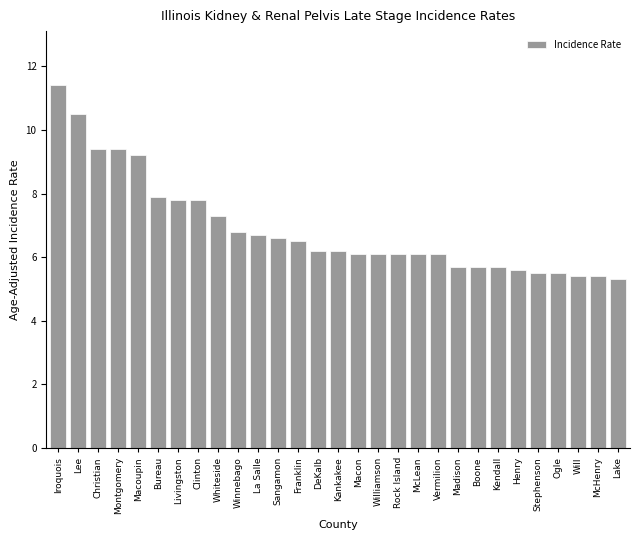

Reading left to right, list all the values displayed in this chart.

Iroquois=11.4	Lee=10.5	Christian=9.4	Montgomery=9.4	Macoupin=9.2	Bureau=7.9	Livingston=7.8	Clinton=7.8	Whiteside=7.3	Winnebago=6.8	La Salle=6.7	Sangamon=6.6	Franklin=6.5	DeKalb=6.2	Kankakee=6.2	Macon=6.1	Williamson=6.1	Rock Island=6.1	McLean=6.1	Vermilion=6.1	Madison=5.7	Boone=5.7	Kendall=5.7	Henry=5.6	Stephenson=5.5	Ogle=5.5	Will=5.4	McHenry=5.4	Lake=5.3